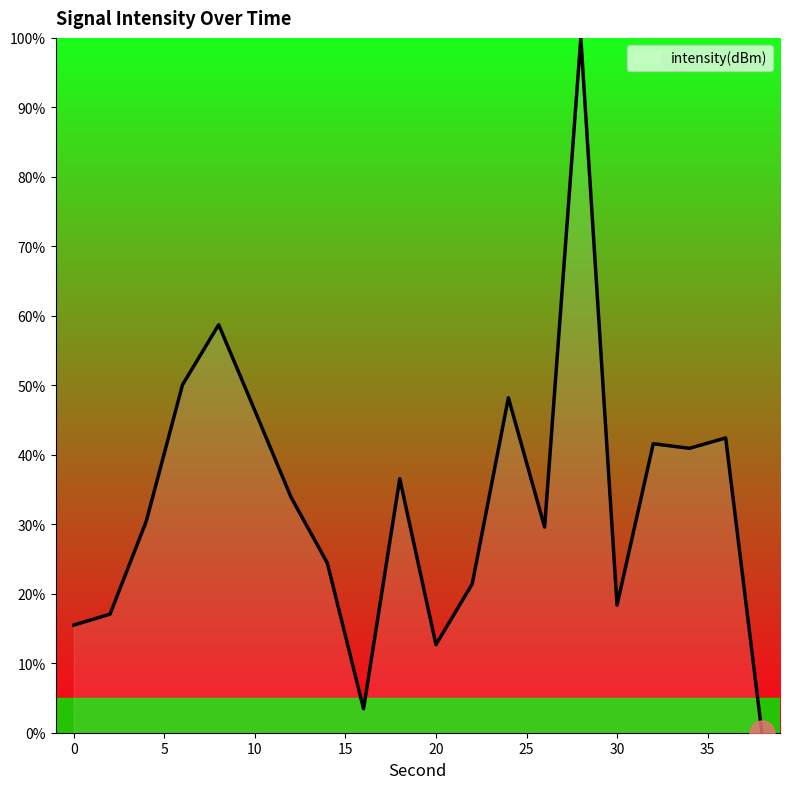

What is the difference between the maximum and minimum values?

100.0